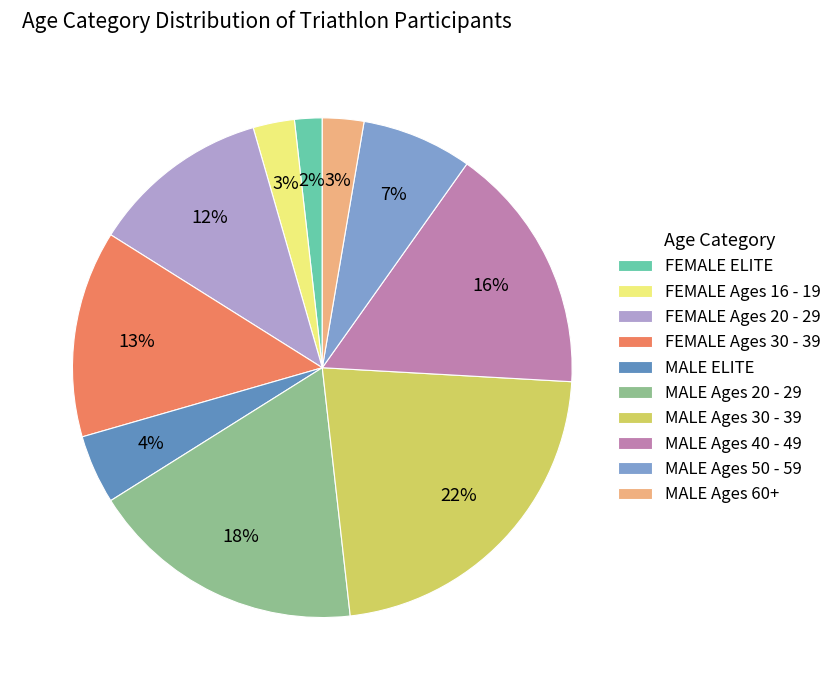

Between FEMALE ELITE and MALE Ages 50 - 59, which is larger?

MALE Ages 50 - 59